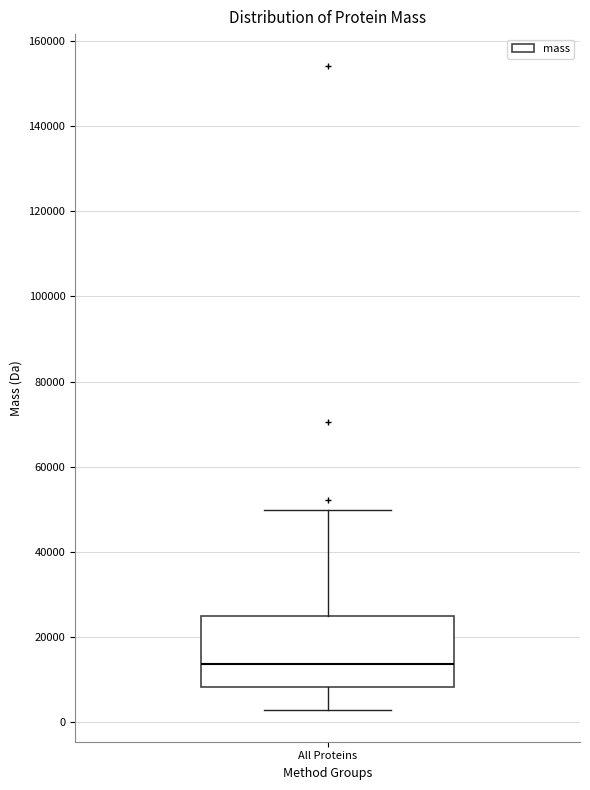

Where is the upper edge of the box for All Proteins on the y-axis? The values are not printed on the chart, so give them approximately, as read against the axis.

24000